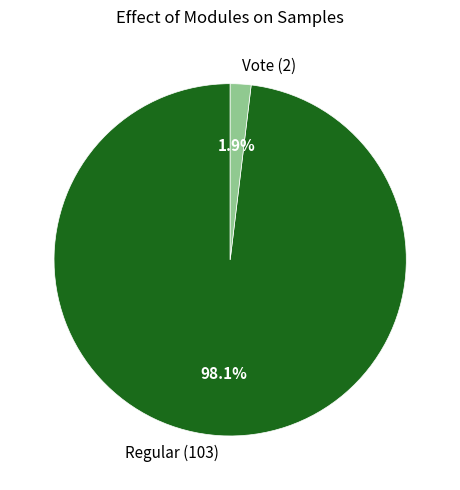

Which has a higher value, Regular (103) or Vote (2)?

Regular (103)